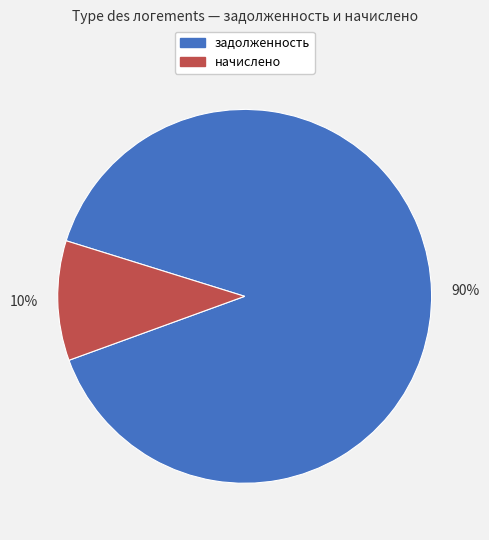

Rank the categories by value from highest to lowest.

задолженность, начислено